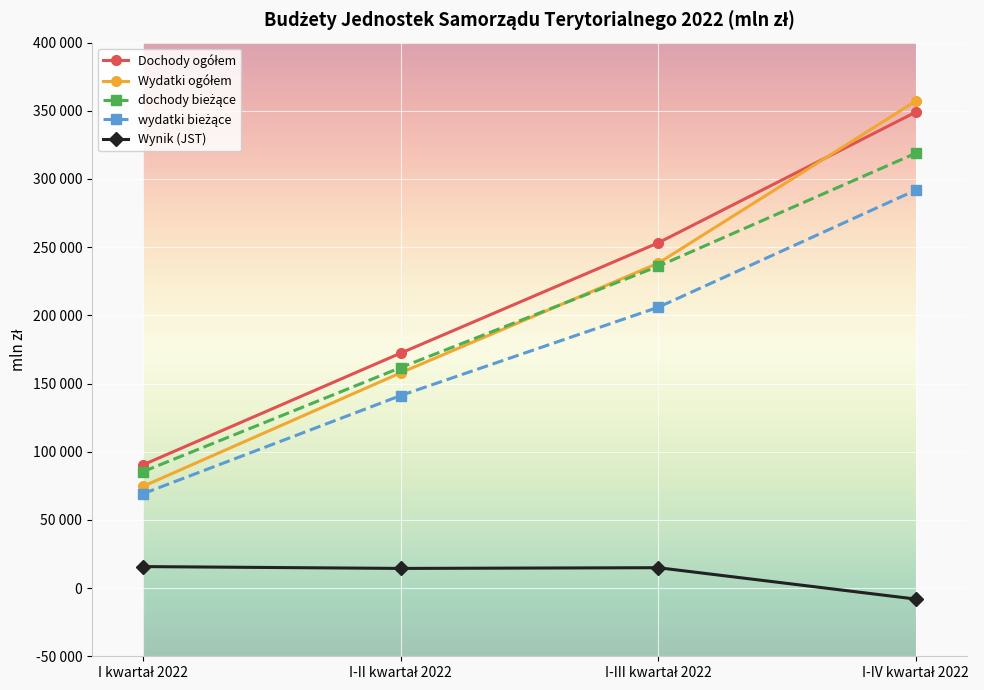

Where is dochody bieżące nearest to the value 202171?

I-III kwartał 2022